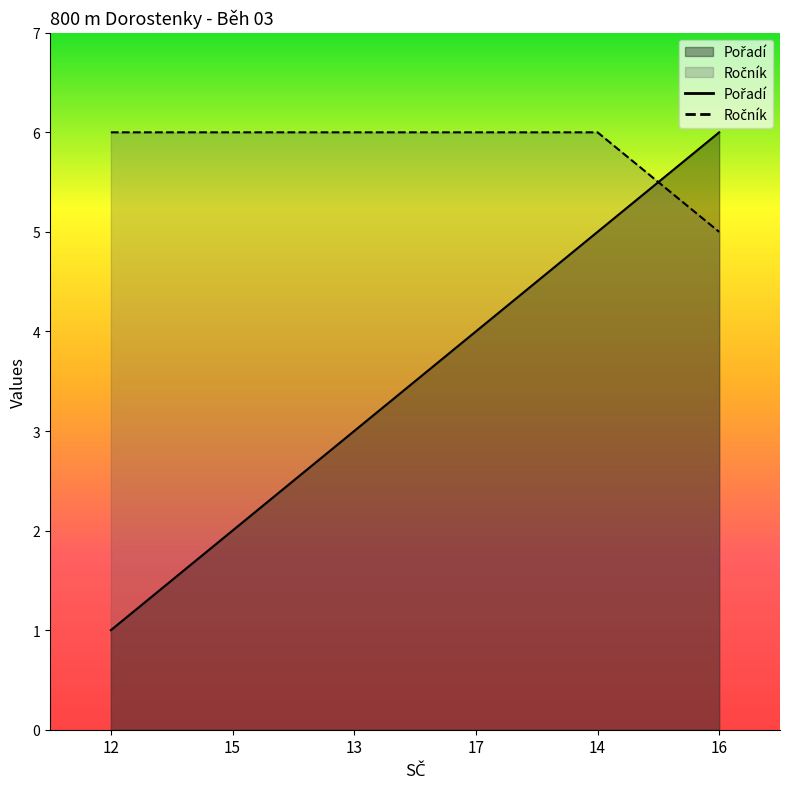

Is the value of Pořadí at 14 greater than the value of Ročník at 15?

No